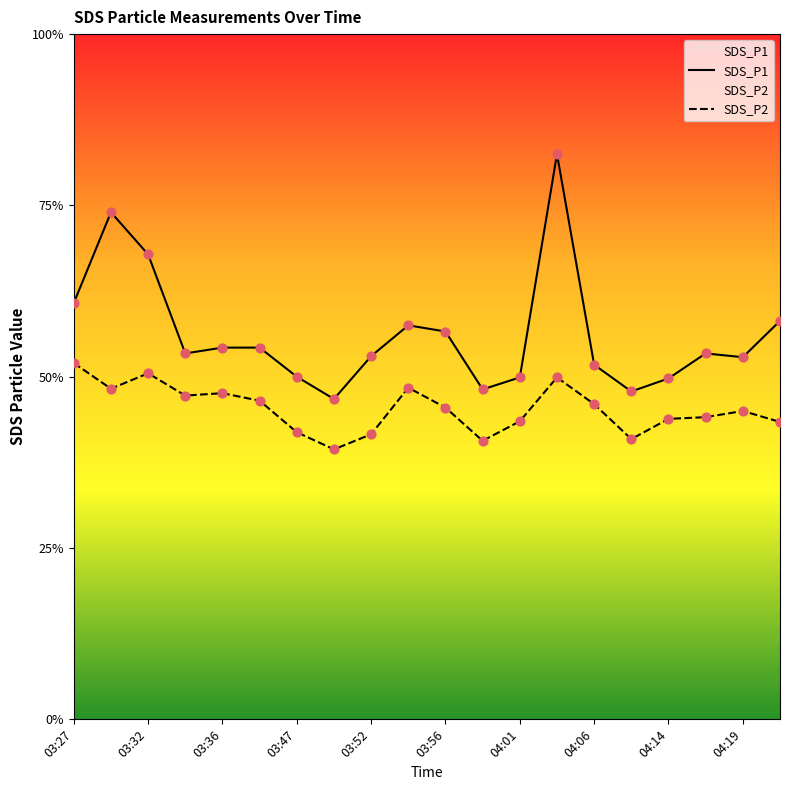

At how many categories does at least one series exceed 7?

20